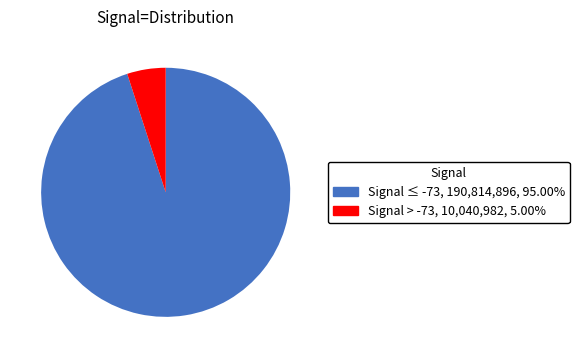

What is the majority slice?

Signal ≤ -73